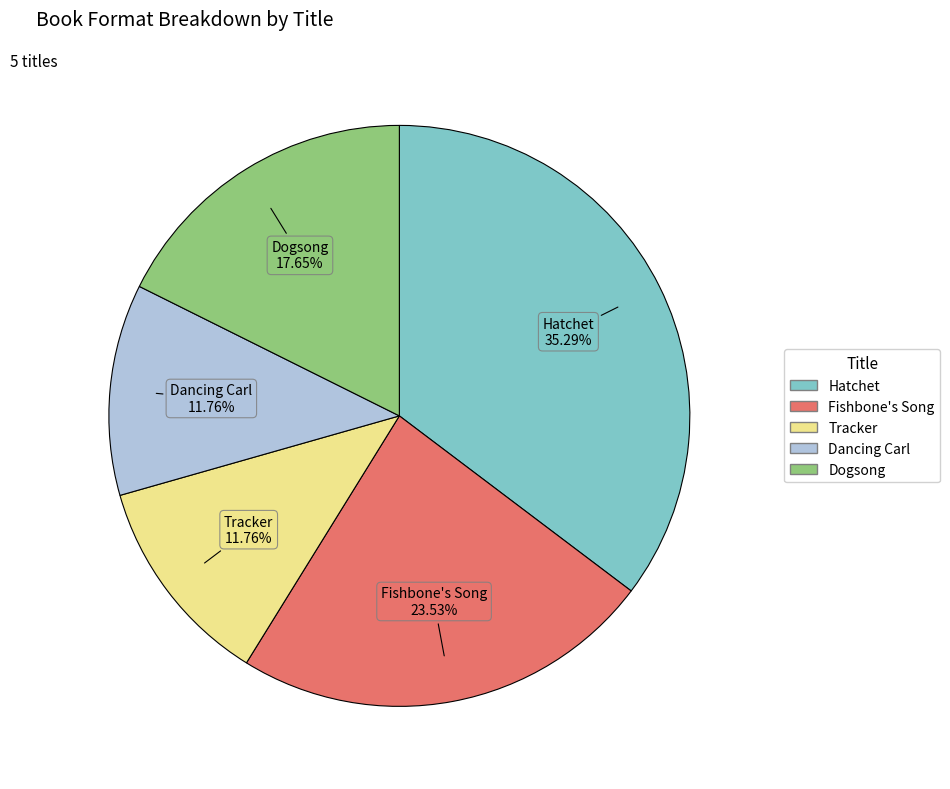

Is there any slice that represents more than half of the pie?

No